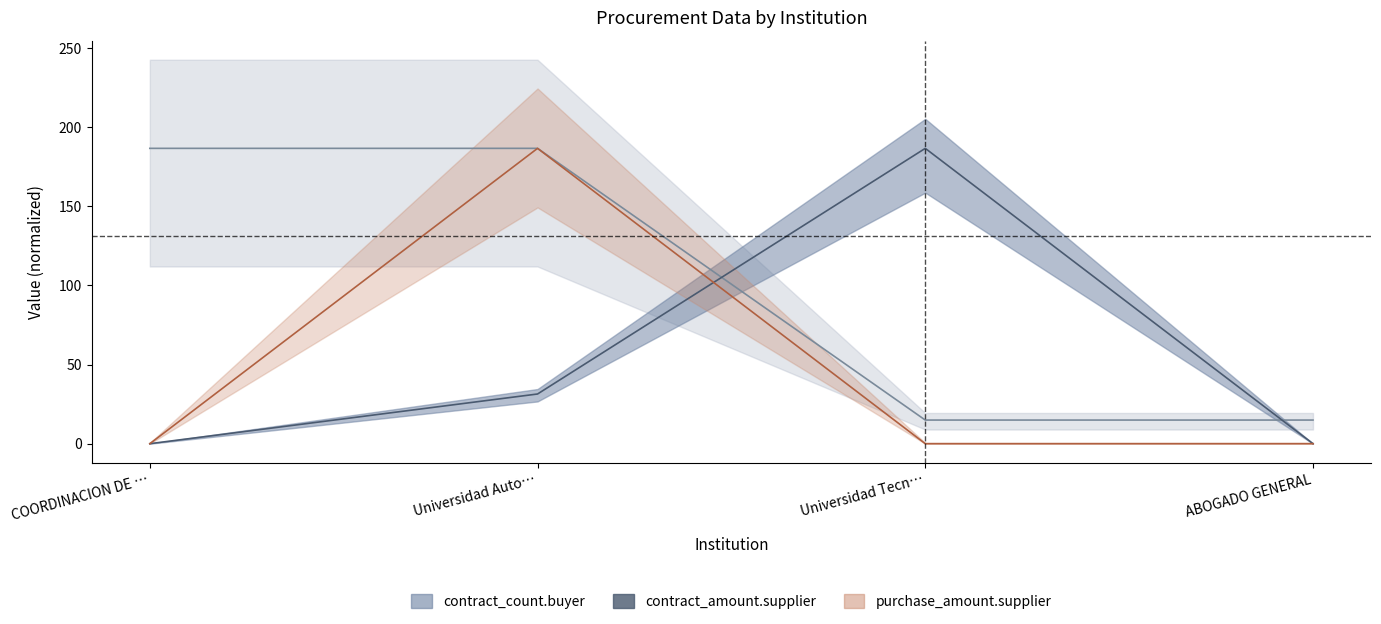

Which series changed the most between Universidad Auto… and ABOGADO GENERAL?

purchase_amount.supplier